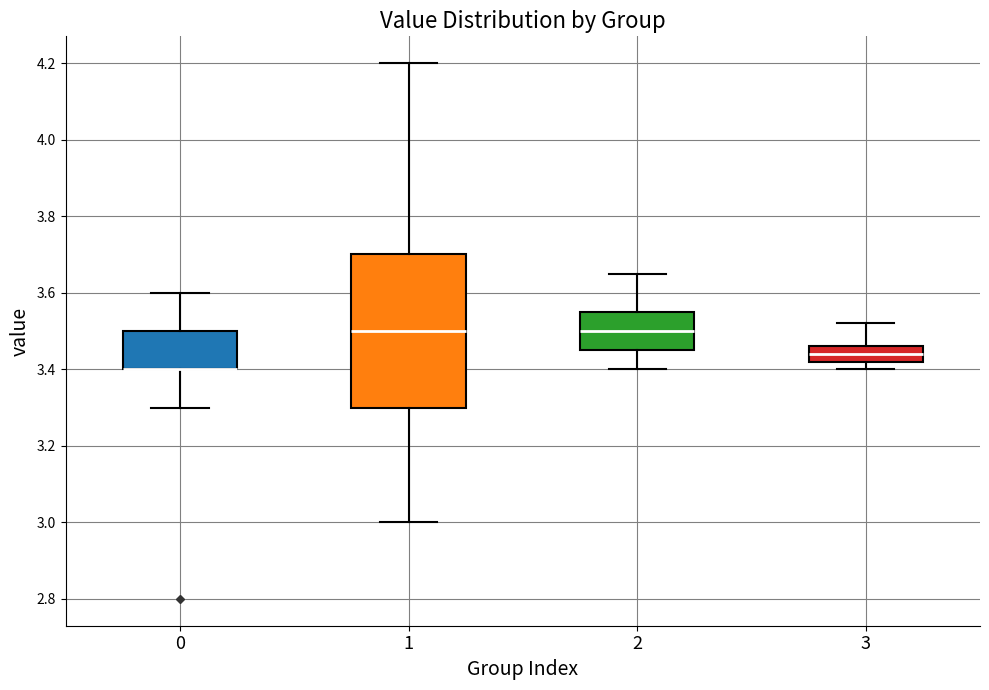

Where is the upper edge of the box at x = 0 on the y-axis? The values are not printed on the chart, so give them approximately, as read against the axis.

3.50